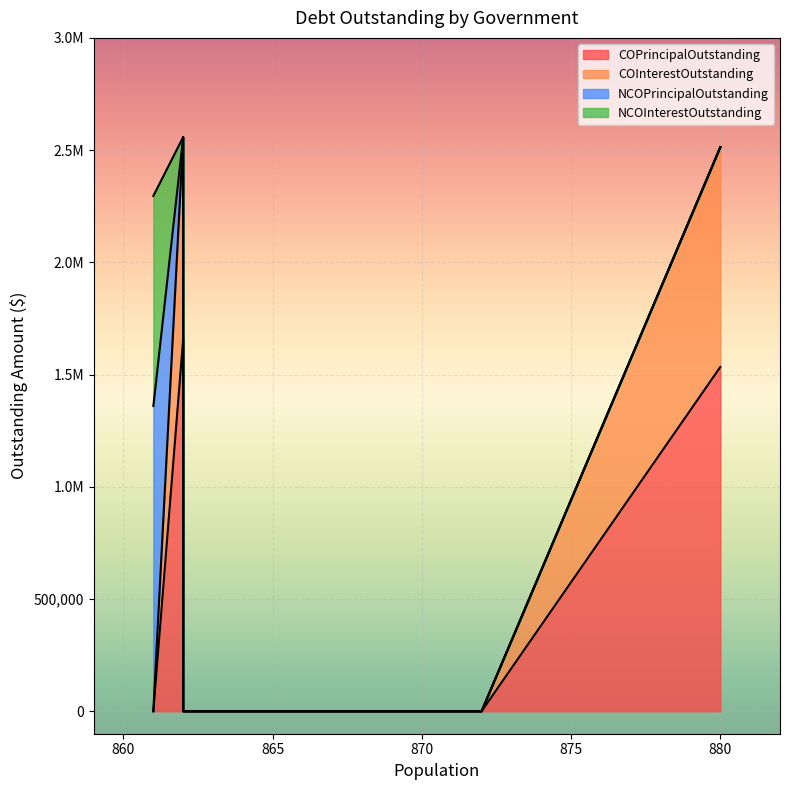

The COPrincipalOutstanding series shows 0.0 at Blooming Grove. True or false?

True